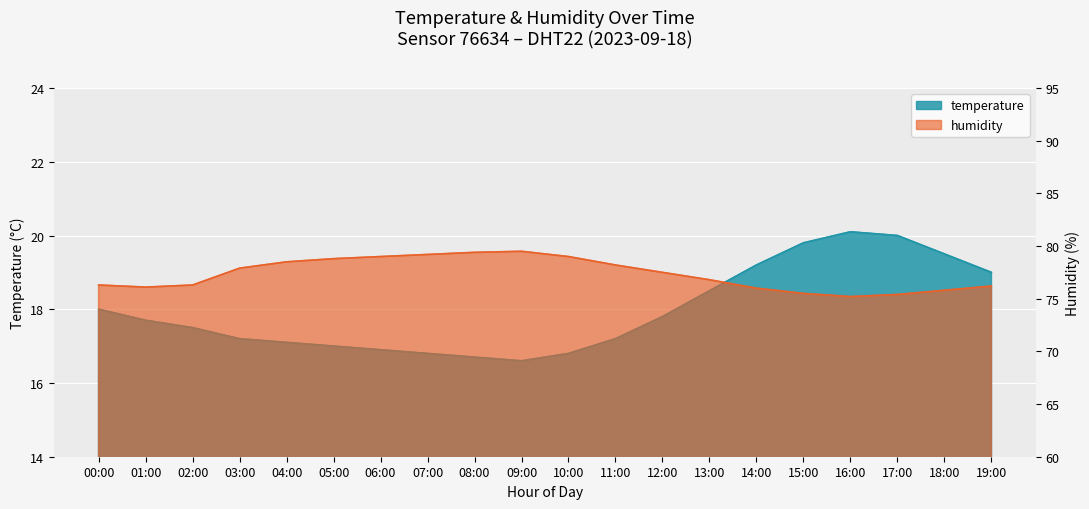

What are all the series names shown in the legend?

temperature, humidity